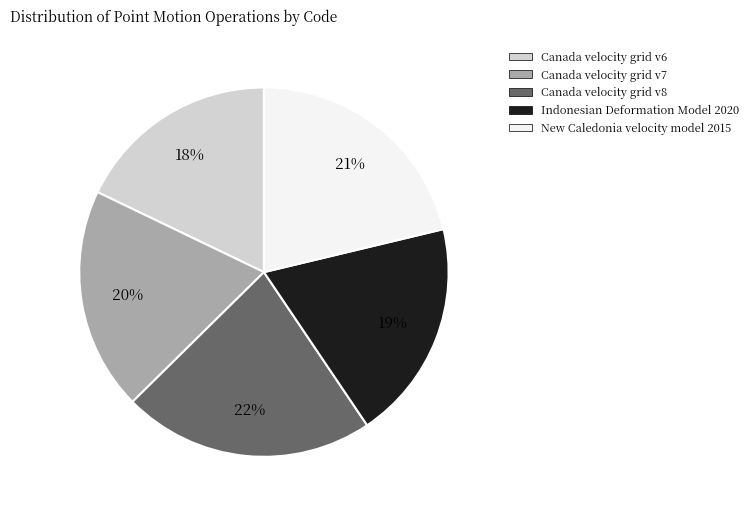

To the nearest percent, what portion does Canada velocity grid v7 represent?

20%